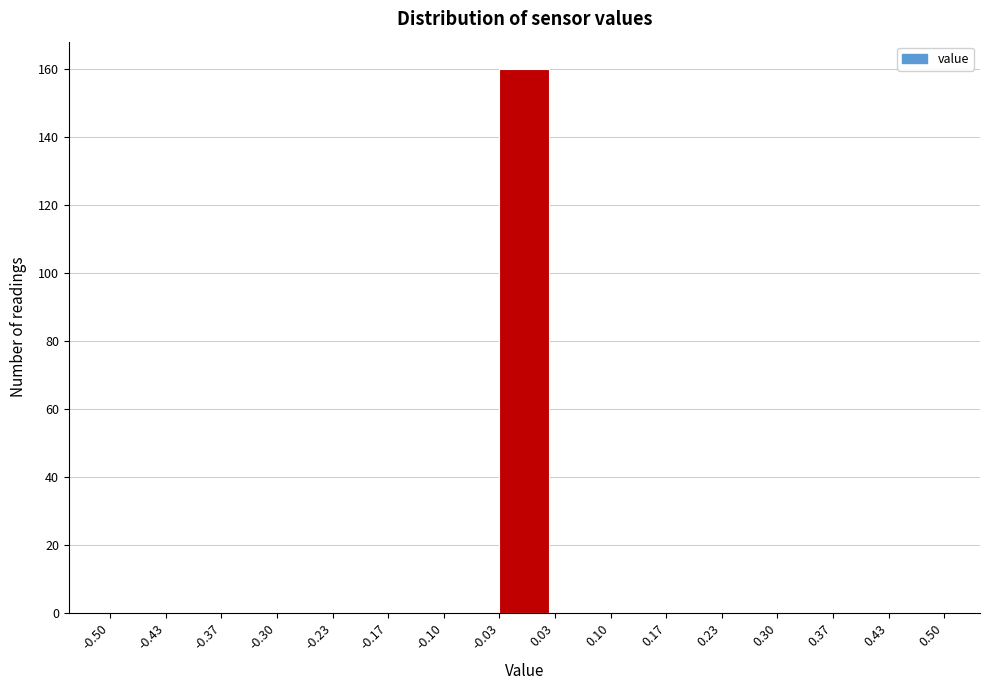

What is the height of the bar covering -0.03 to 0.03 on the x-axis? The values are not printed on the chart, so give them approximately, as read against the axis.

160